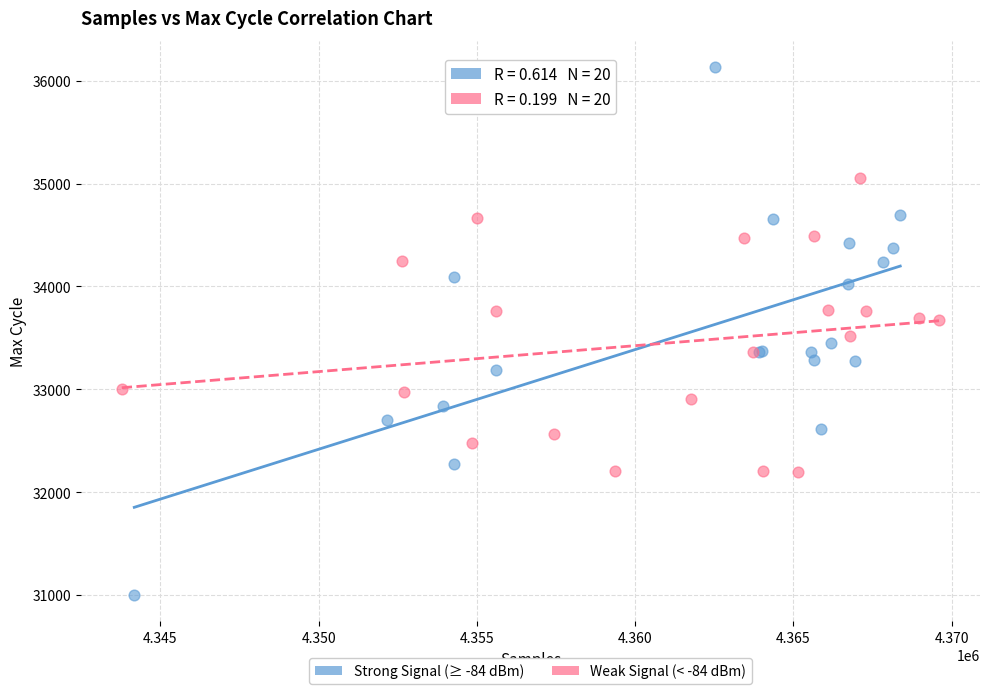

What are all the series names shown in the legend?

Strong Signal (≥ -84 dBm), Weak Signal (< -84 dBm)